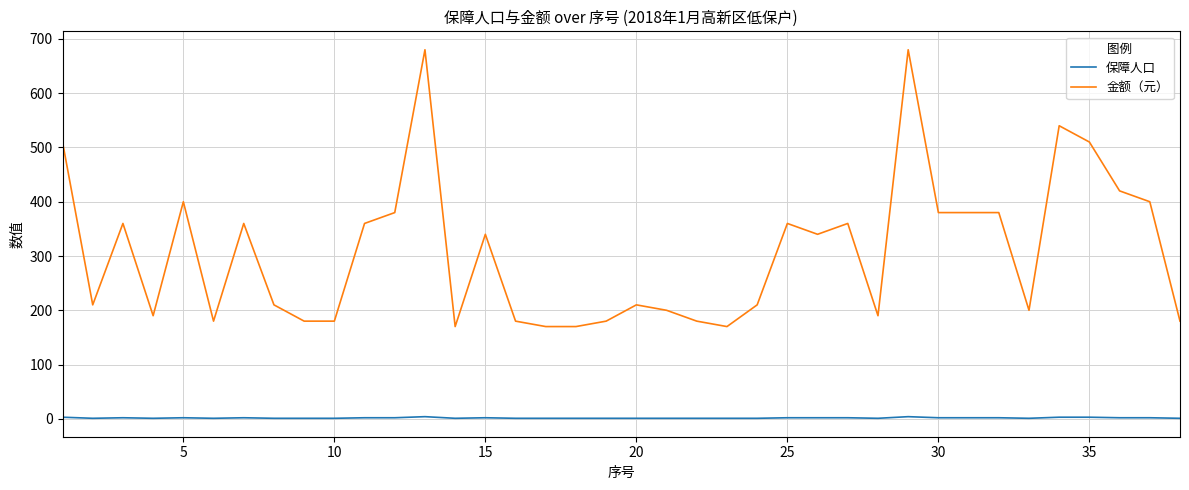

Count the number of categories in the chart.

38